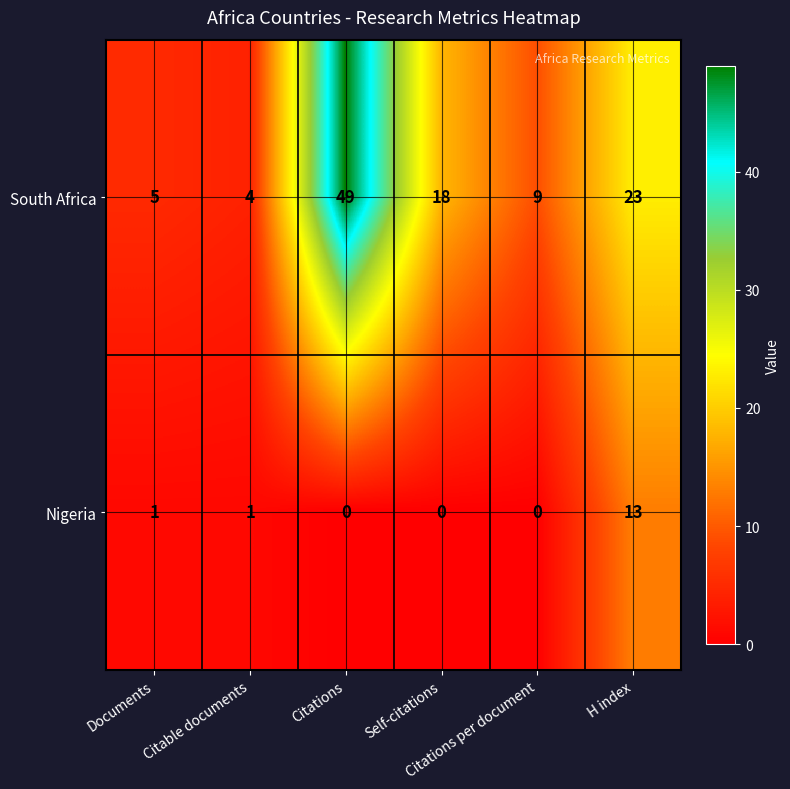

What is the difference between the maximum and second lowest values in the South Africa series?

44